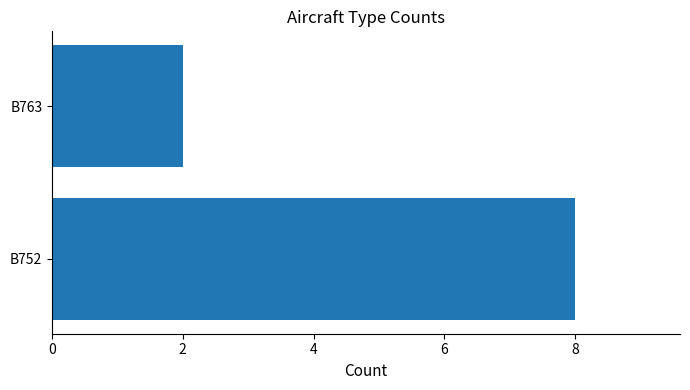

What is the difference between the values at B763 and B752?

6